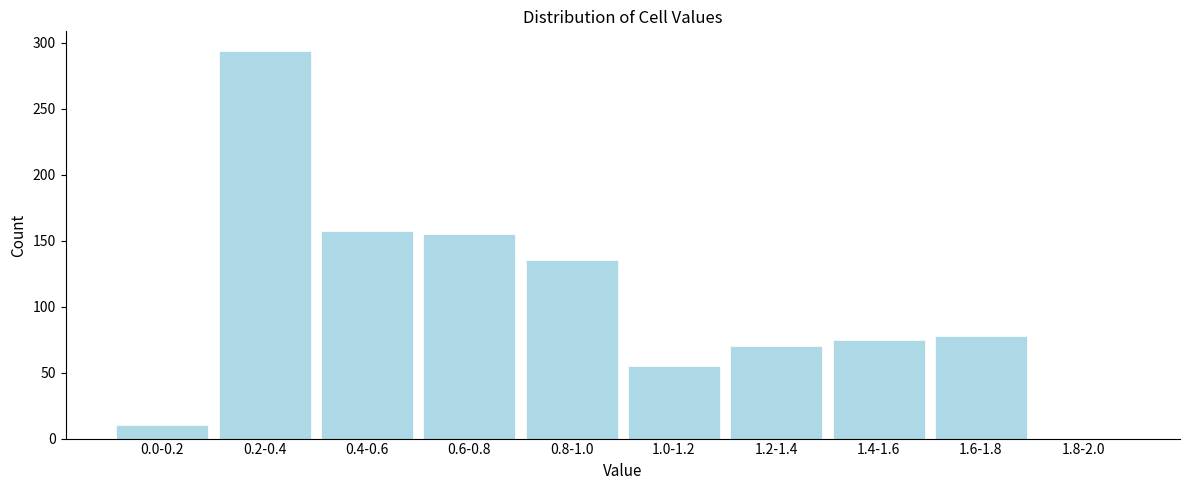

Reading left to right, extract all data points from this chart.

0.0-0.2=10	0.2-0.4=294	0.4-0.6=157	0.6-0.8=155	0.8-1.0=135	1.0-1.2=55	1.2-1.4=70	1.4-1.6=75	1.6-1.8=78	1.8-2.0=0